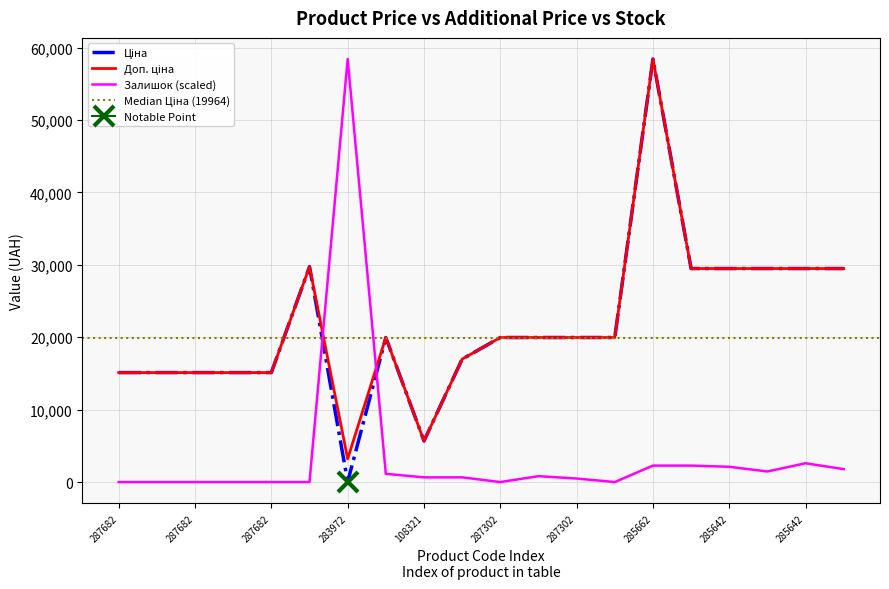

In Ціна, how many points are higher than both neighbors (excluding endpoints)?

3